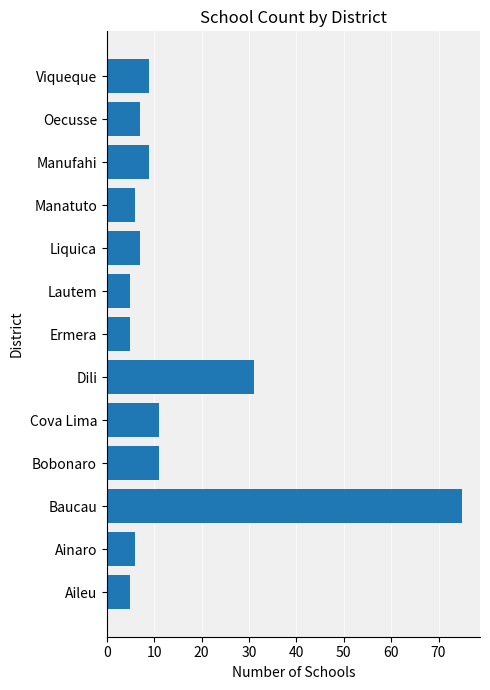

Reading top to bottom, transcribe all the data shown in this chart.

Viqueque=9	Oecusse=7	Manufahi=9	Manatuto=6	Liquica=7	Lautem=5	Ermera=5	Dili=31	Cova Lima=11	Bobonaro=11	Baucau=75	Ainaro=6	Aileu=5